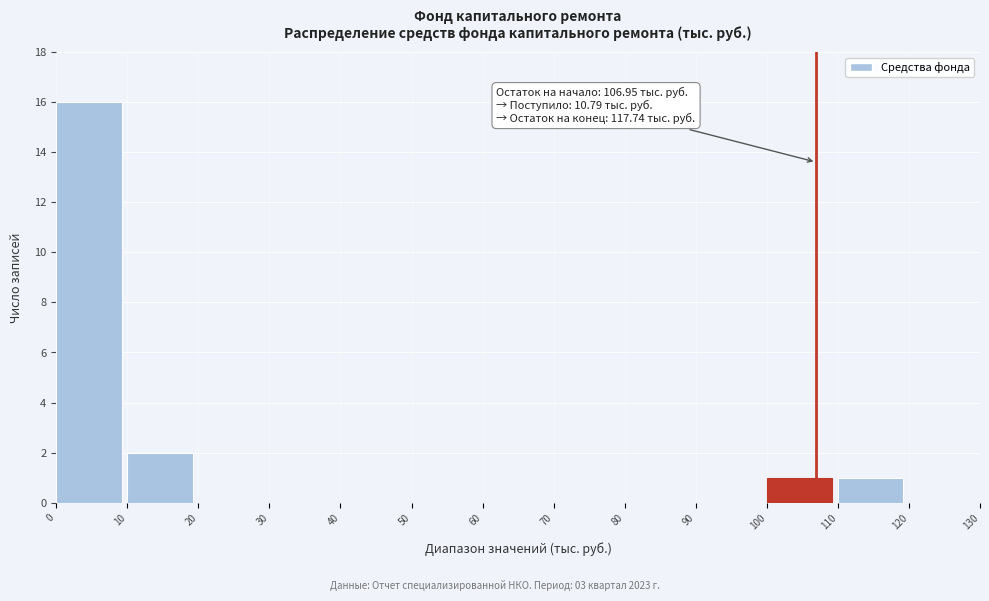

Which range on the x-axis has the tallest bar?

0 to 10